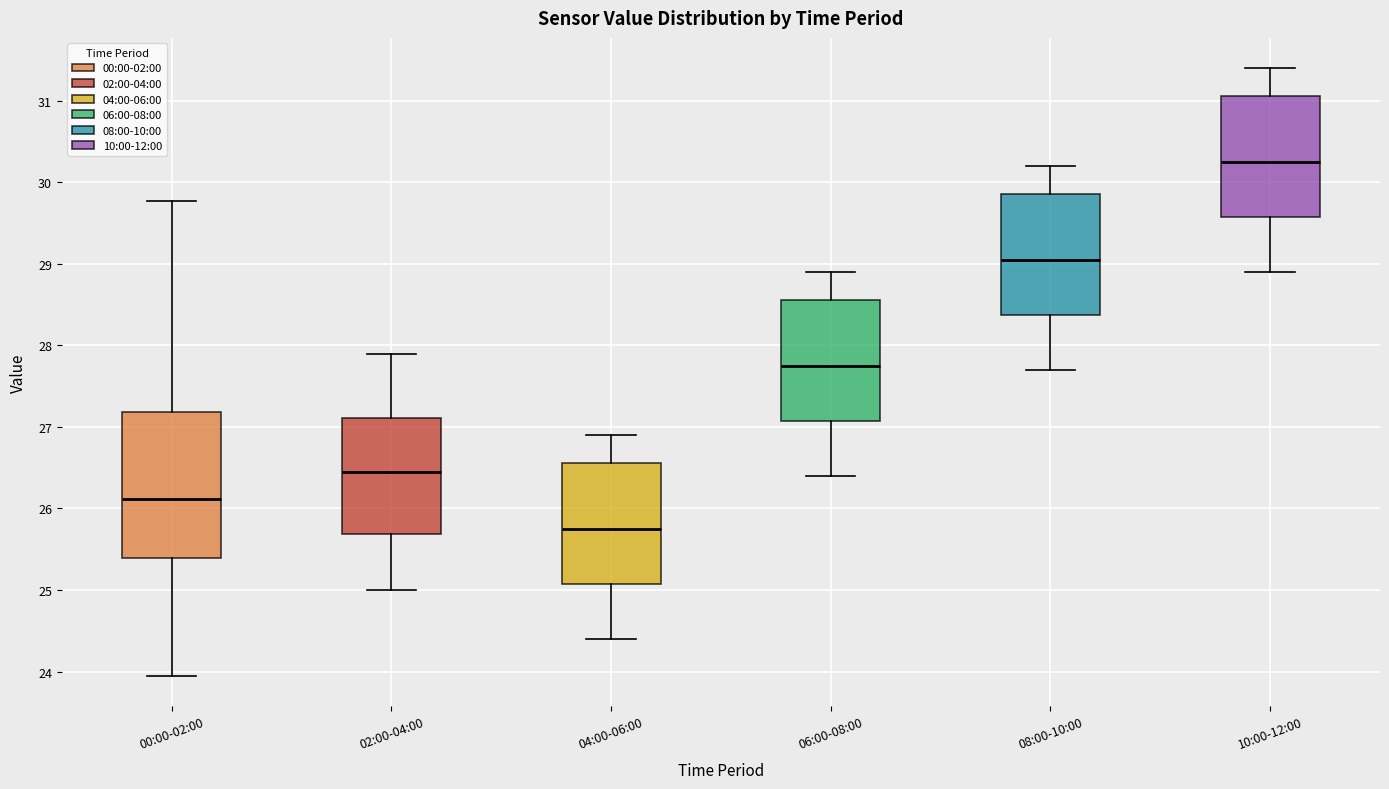

Reading left to right, transcribe this box plot: for each box, give where its median line is, the range the box spans, and where its two whiskers end, as read against the y-axis. The values are not printed on the chart, so give them approximately, as read against the axis.

00:00-02:00: median 26.1, box 25.4 to 27.2, whiskers 24.0 to 29.8
02:00-04:00: median 26.5, box 25.7 to 27.1, whiskers 25.0 to 27.9
04:00-06:00: median 25.8, box 25.1 to 26.6, whiskers 24.4 to 26.9
06:00-08:00: median 27.8, box 27.1 to 28.6, whiskers 26.4 to 28.9
08:00-10:00: median 29.1, box 28.4 to 29.9, whiskers 27.7 to 30.2
10:00-12:00: median 30.3, box 29.6 to 31.1, whiskers 28.9 to 31.4